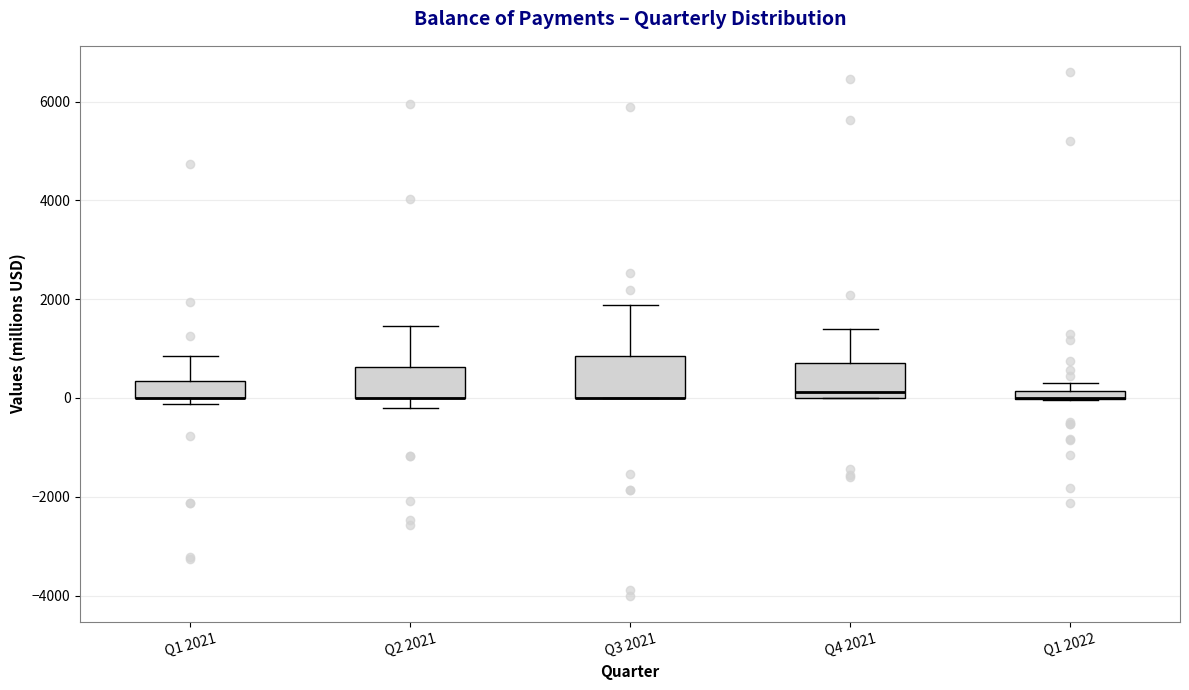

Where does the upper whisker of the box for Q2 2021 end on the y-axis? The values are not printed on the chart, so give them approximately, as read against the axis.

1400